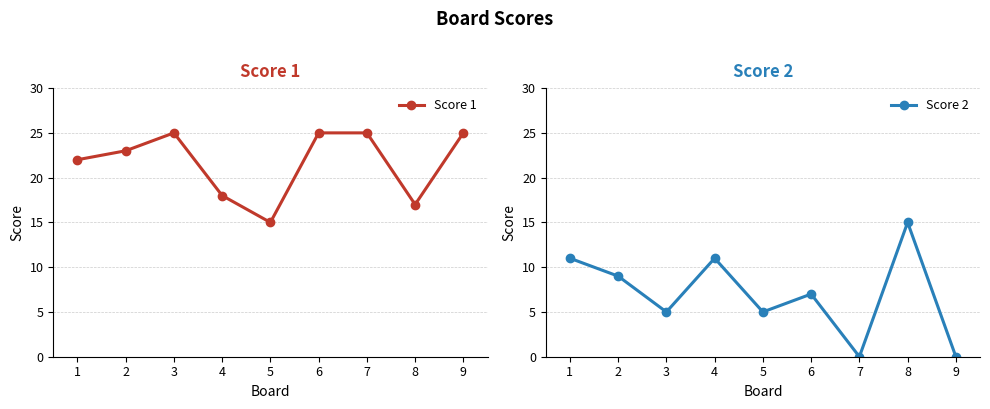

Where is the first local minimum for Score 2?

3